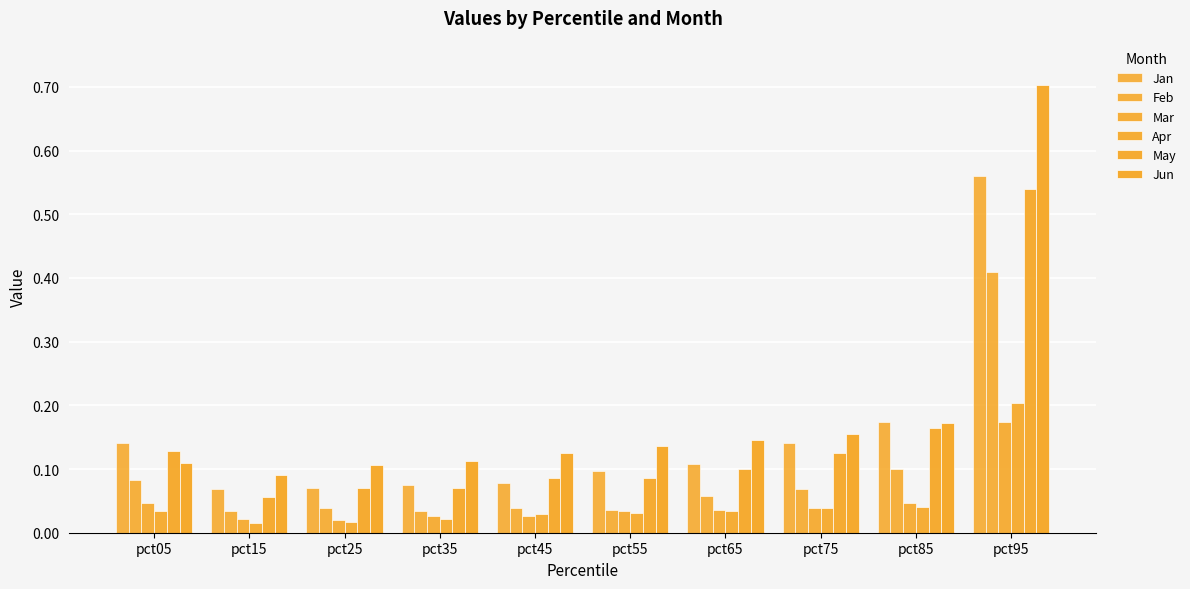

Read the Feb value at pct05.

0.1